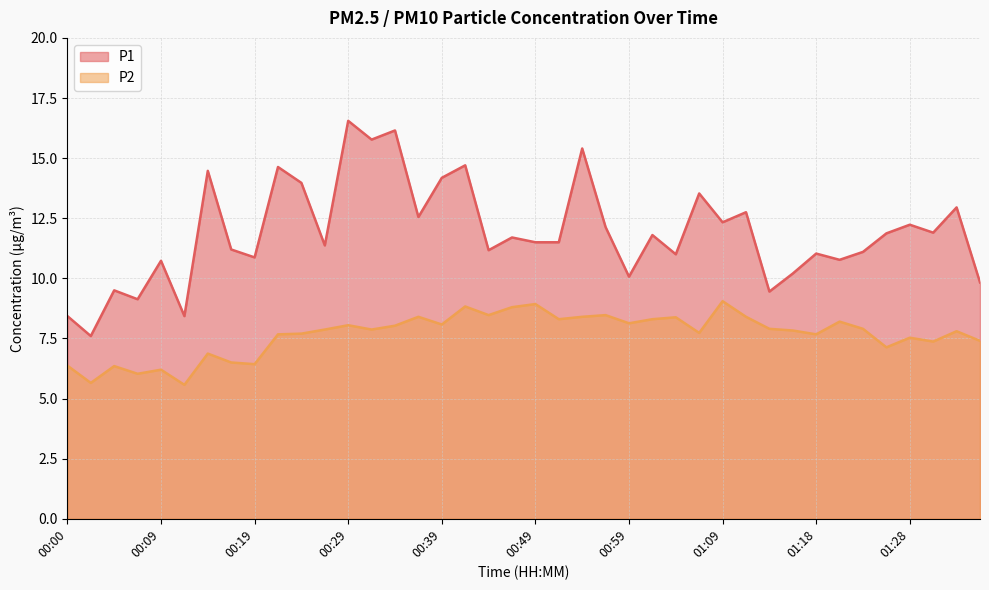

True or false: P2 and P1 cross at least once.

False